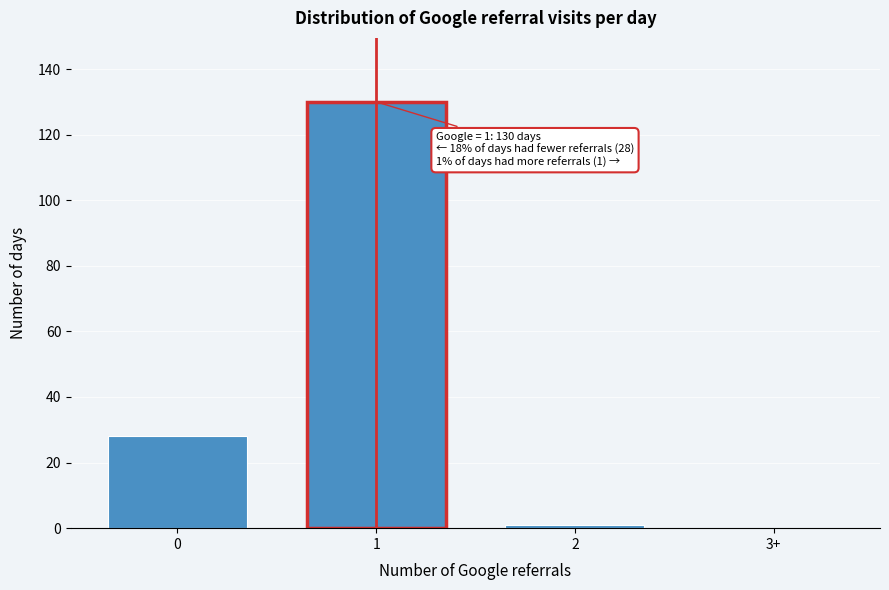

Reading left to right, list all the values displayed in this chart.

0=28	1=130	2=1	3+=0